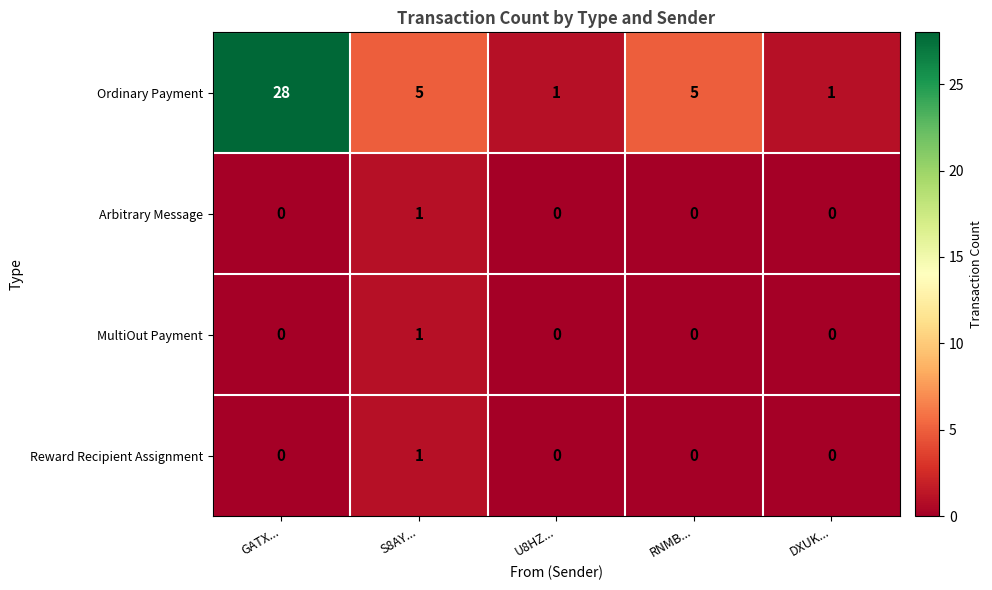

What is the difference between the maximum and second lowest values in the Ordinary Payment series?

27